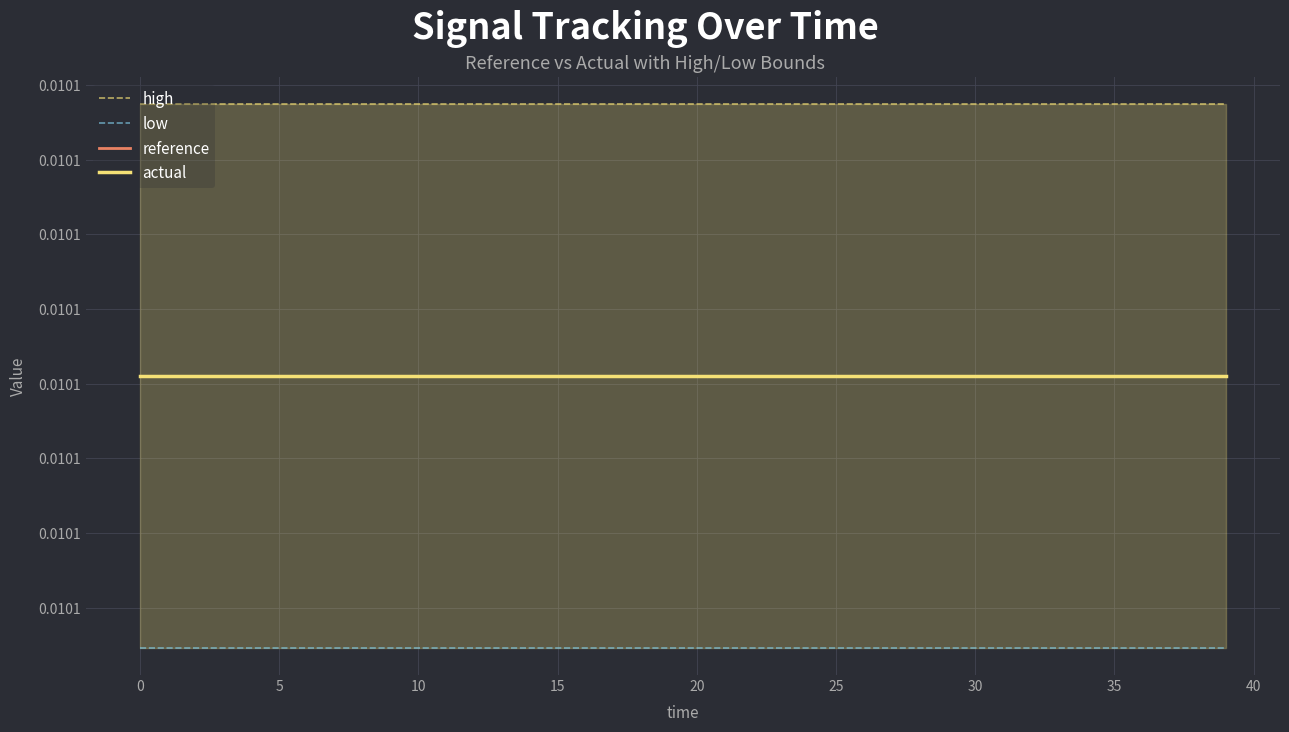

True or false: reference and high cross at least once.

False